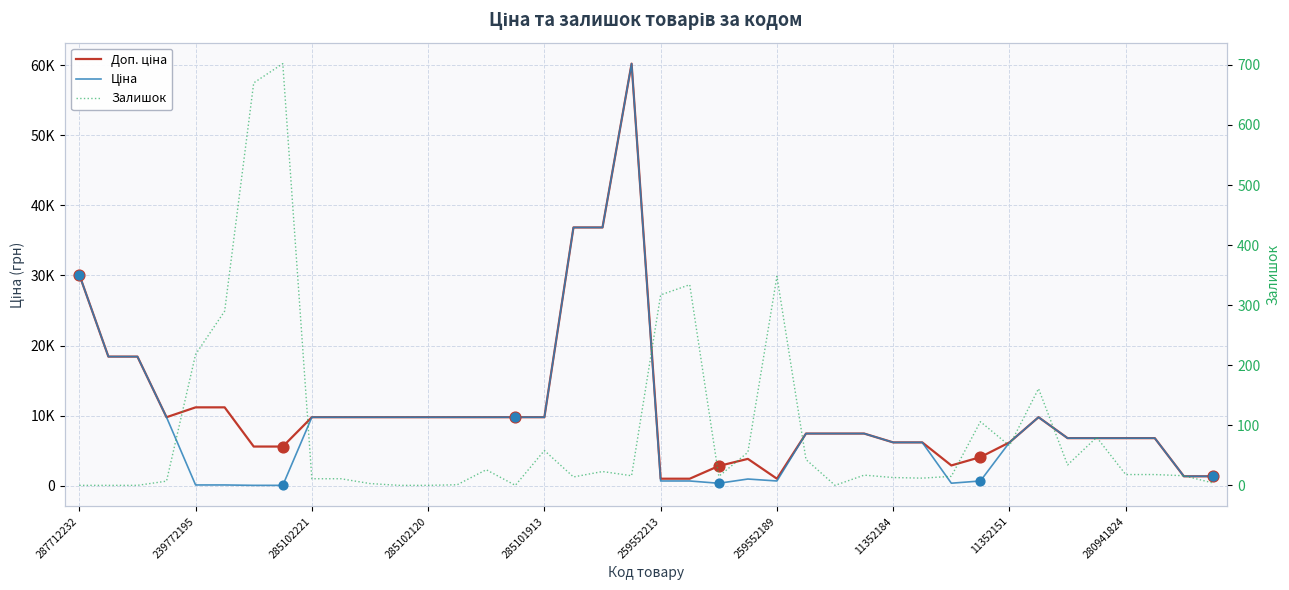

Which series contains the highest Y value?

Доп. ціна